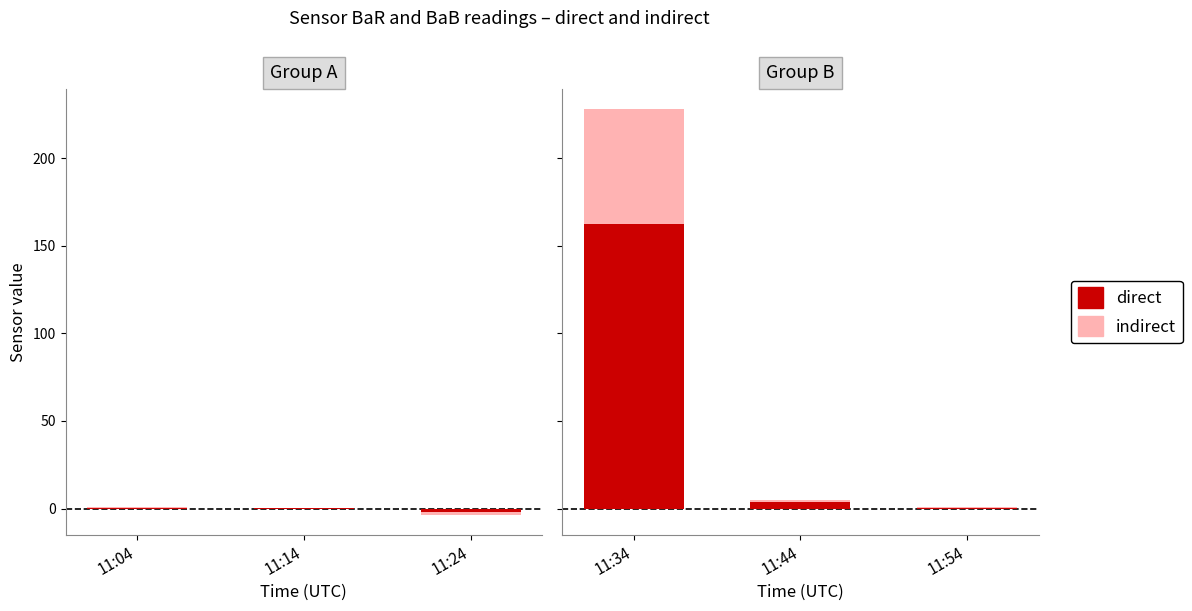

Which series has the largest range (max minus min)?

direct